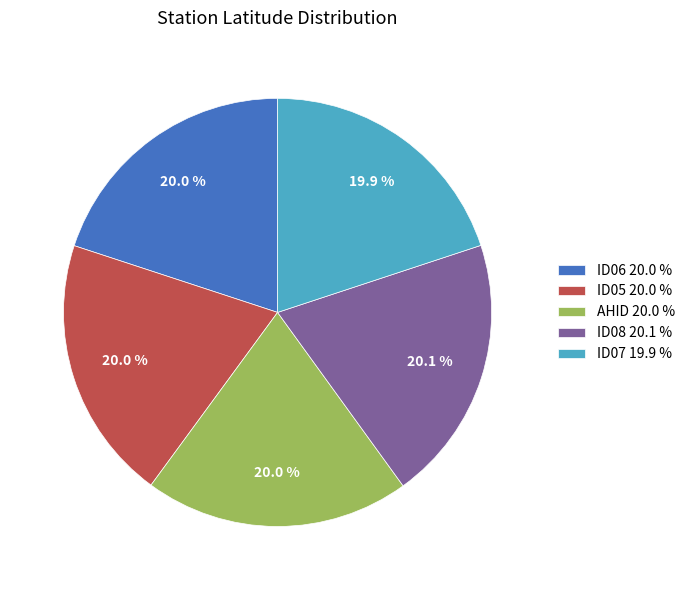

What percentage is the AHID slice, to the nearest percent?

20%